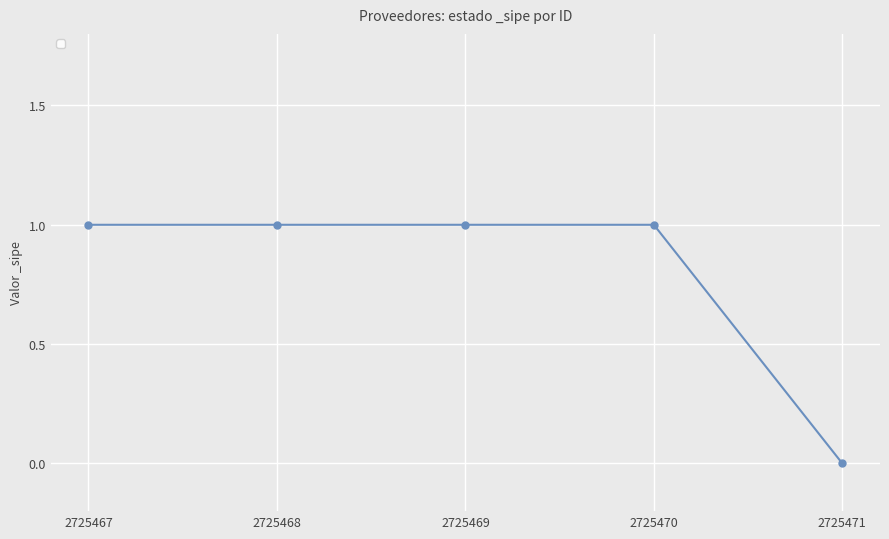

Is this an area chart (filled region under the line)?

No